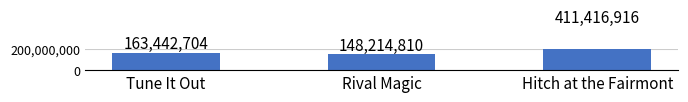

Approximately how many times larger is the value at Hitch at the Fairmont compared to Tune It Out?

2.5